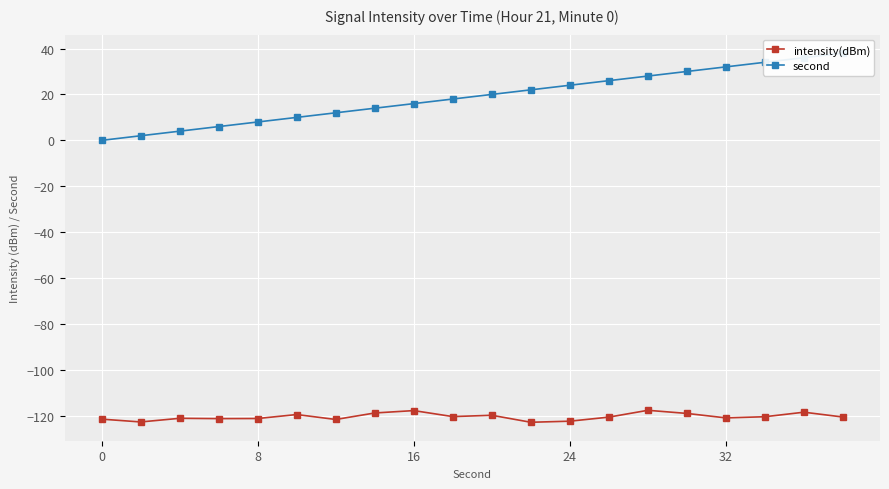

List the series in order of their overall mean, highest first.

second, intensity(dBm)